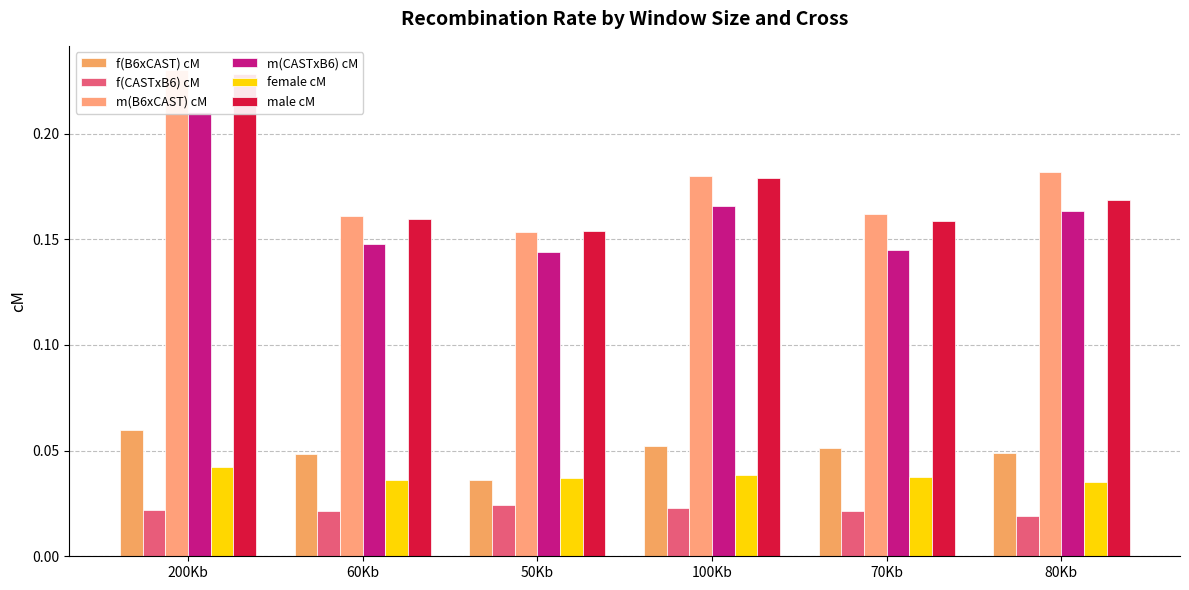

At how many categories does at least one series exceed 0?

6